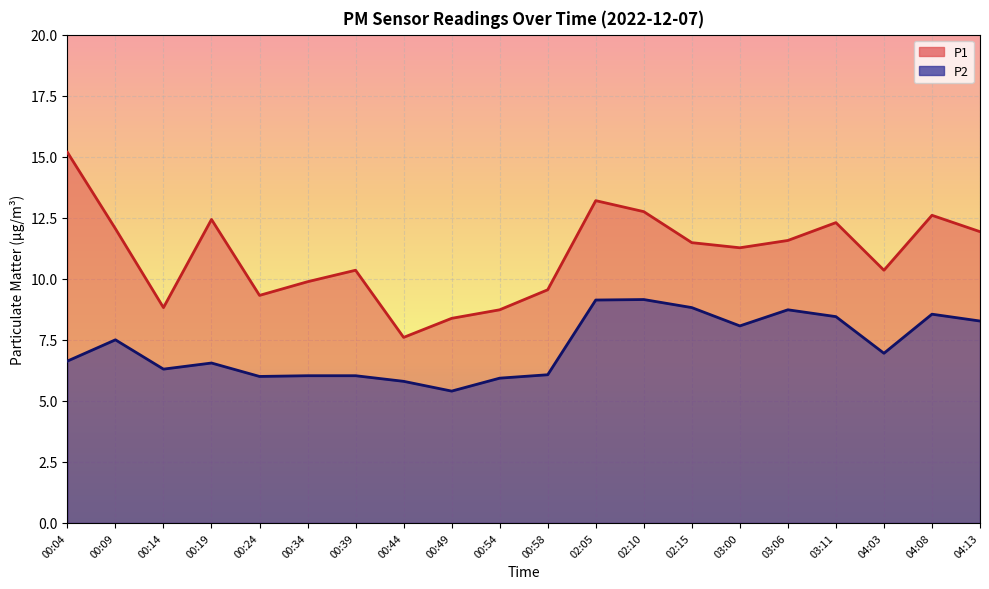

What is the sum of the P2 values at 00:54 and 00:34?

12.0